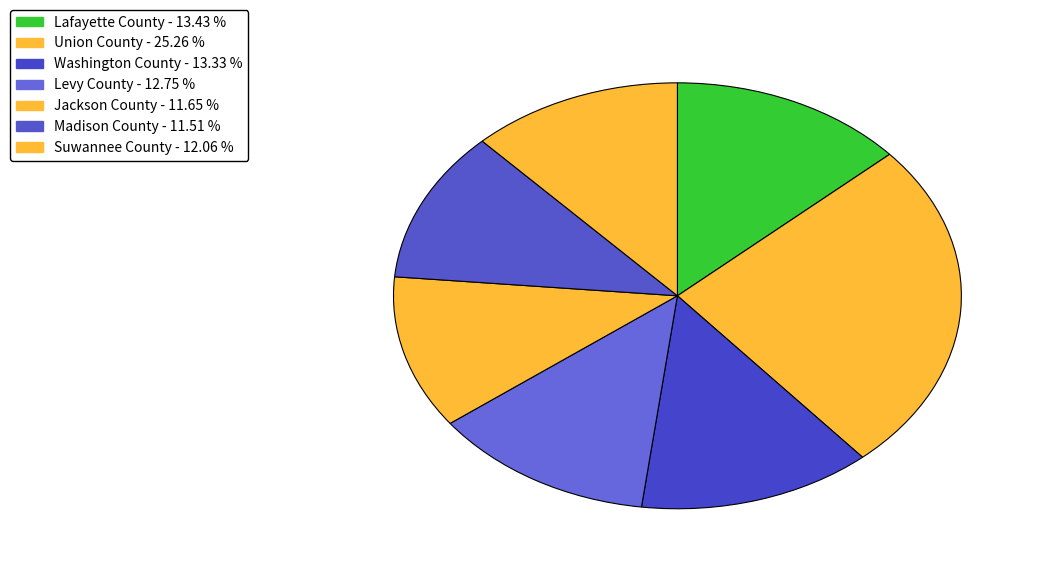

Count the number of slices in the pie.

7